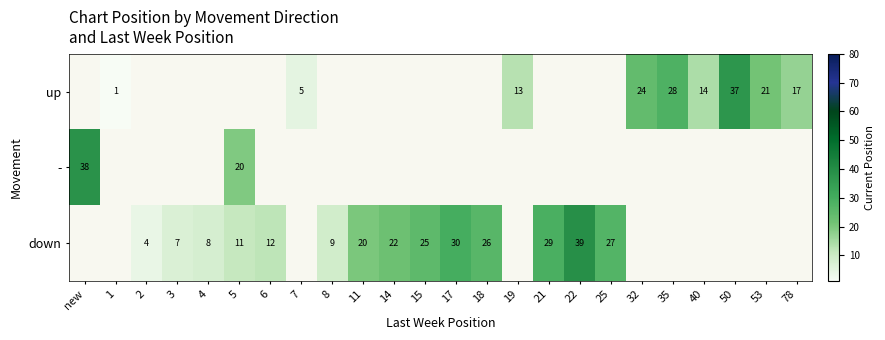

Which series has the largest range (max minus min)?

row_1